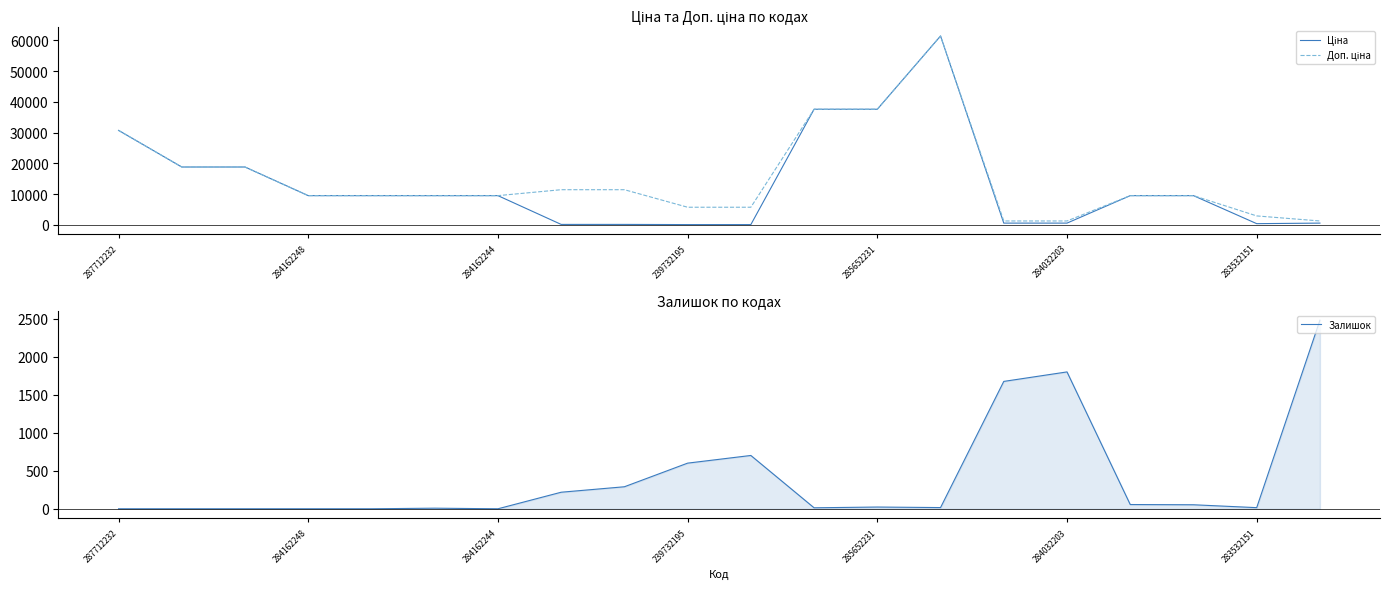

After their last crossing, which series has the higher values: Ціна or Залишок?

Залишок